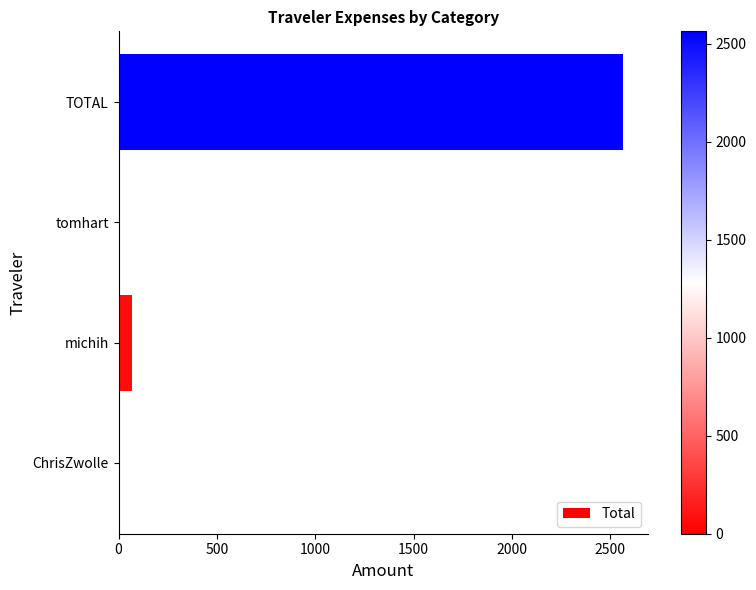

How many data points does each series have?

4